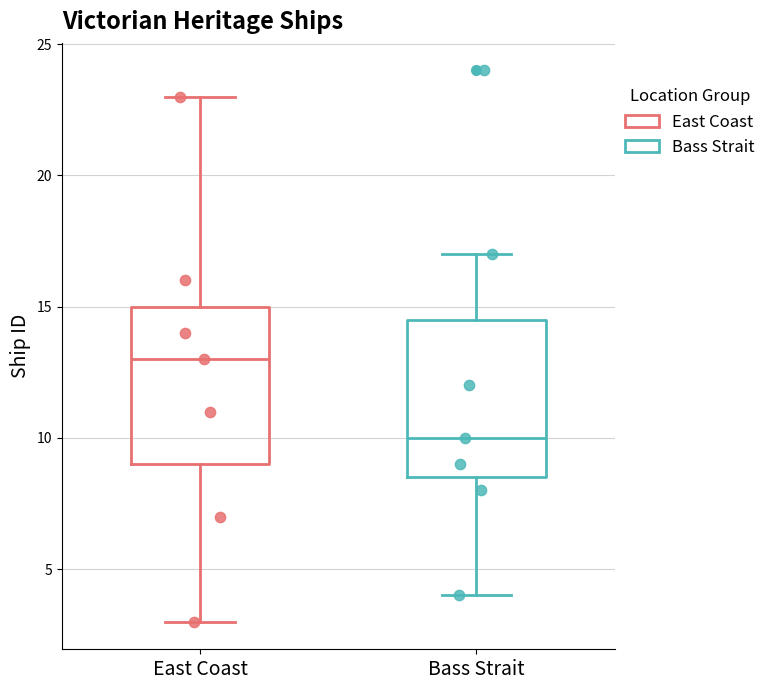

Reading left to right, transcribe this box plot: for each box, give where its median line is, the range the box spans, and where its two whiskers end, as read against the y-axis. The values are not printed on the chart, so give them approximately, as read against the axis.

East Coast: median 13.0, box 9.0 to 15.0, whiskers 3.0 to 23.0
Bass Strait: median 10.0, box 8.5 to 14.5, whiskers 4.0 to 17.0